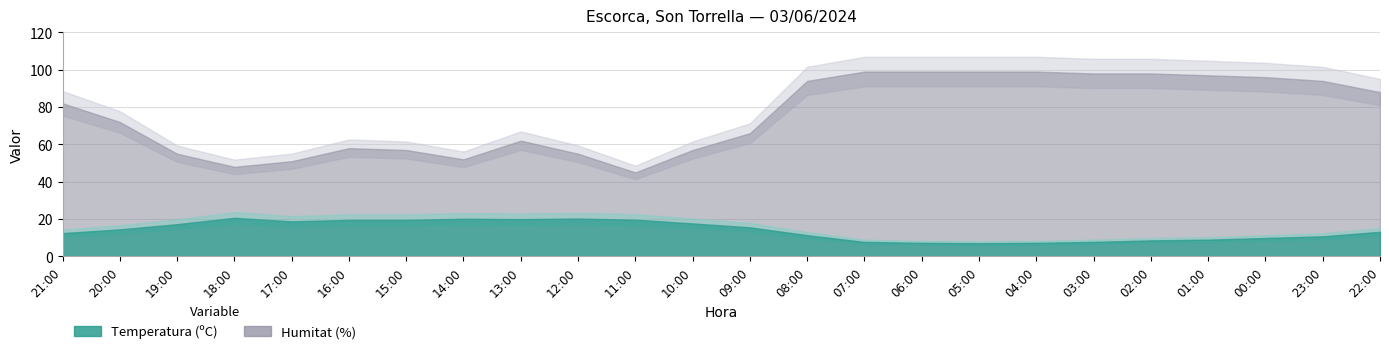

What is the label of the 23rd point from the left?

23:00